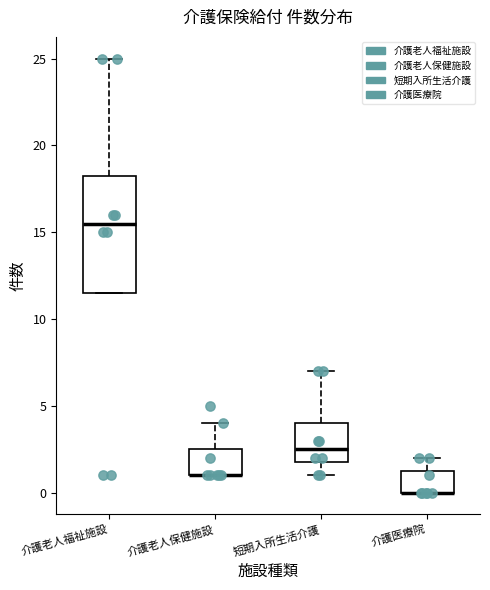

Which box is the tallest, from its lower edge to its upper edge?

介護老人福祉施設